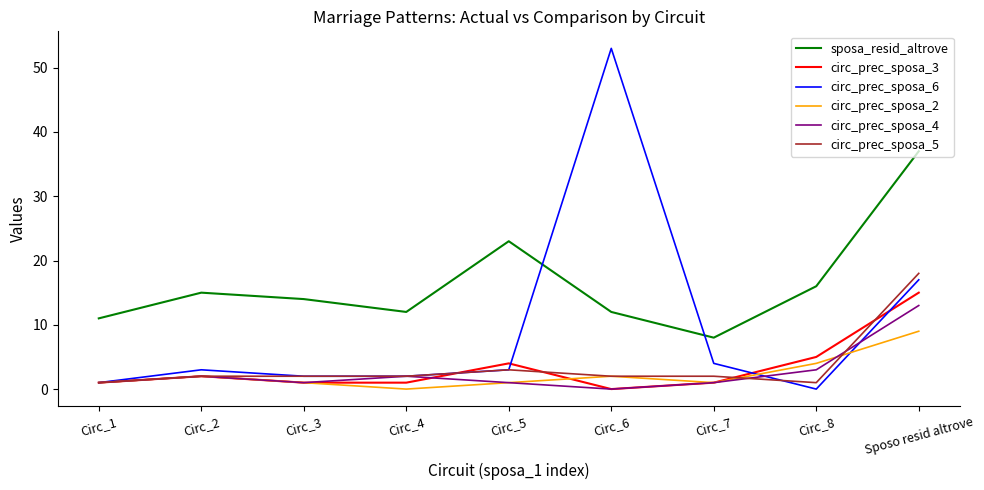

Which series has the largest total across all categories?

sposa_resid_altrove